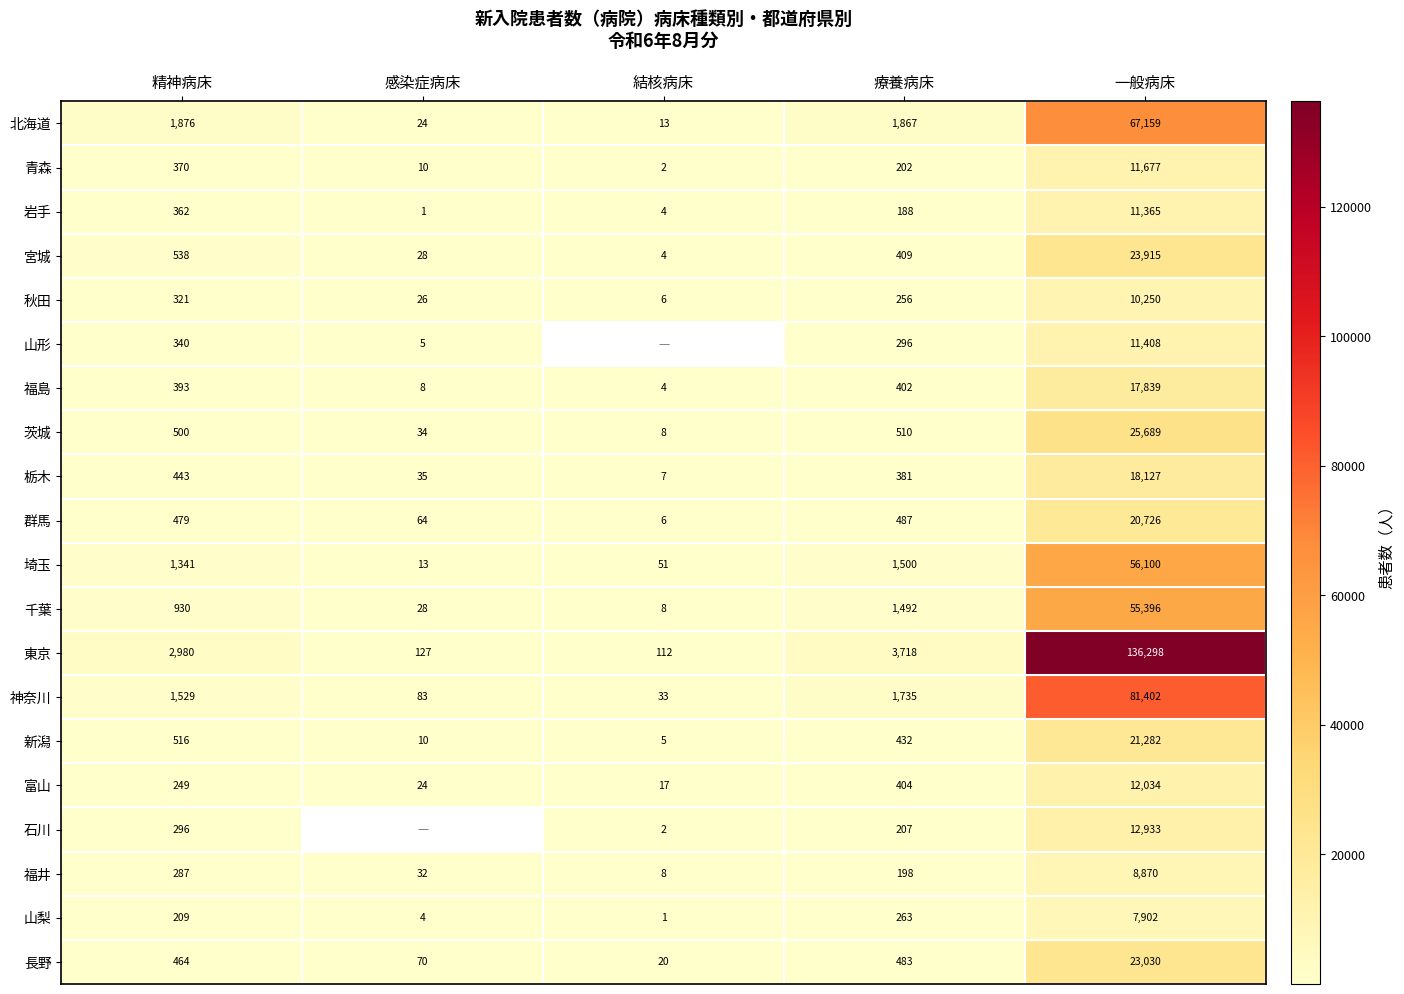

Is it true that 秋田 equals 6766 at 一般病床?

False